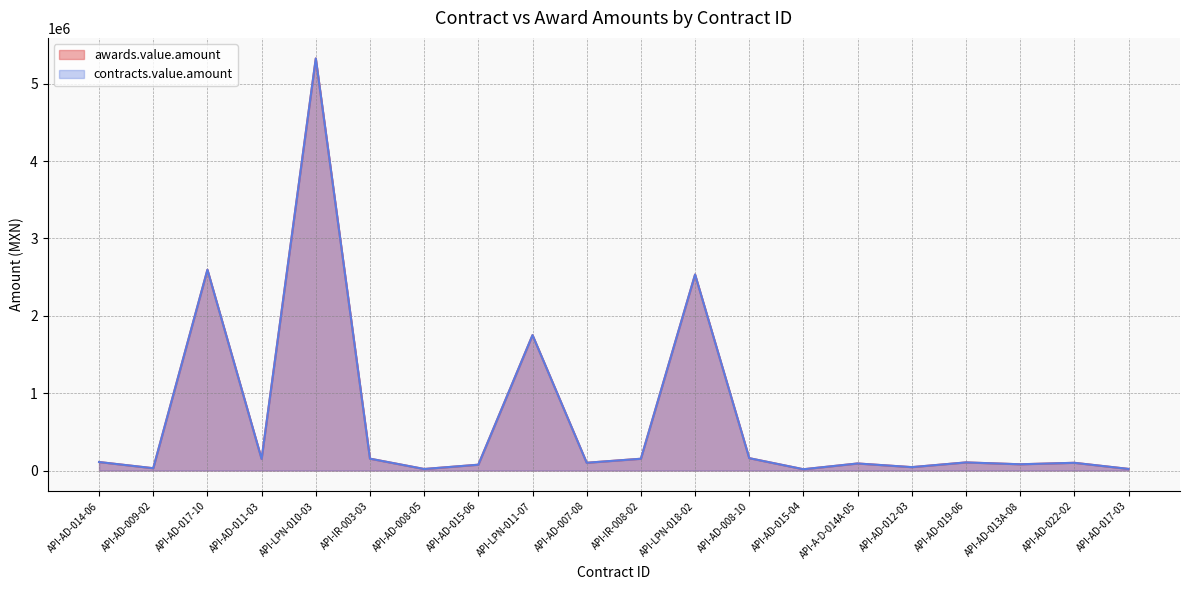

What are all the series names shown in the legend?

awards.value.amount, contracts.value.amount